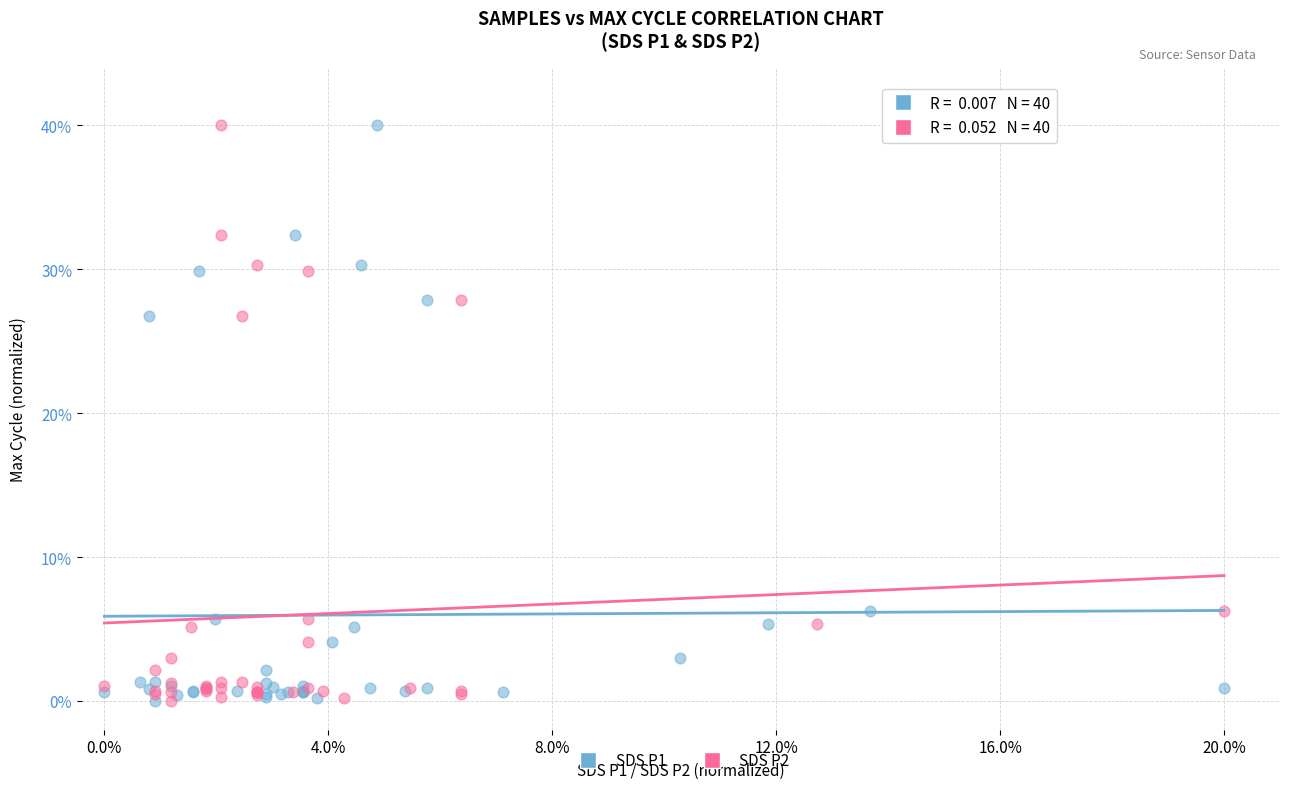

What are all the series names shown in the legend?

SDS P1, SDS P2